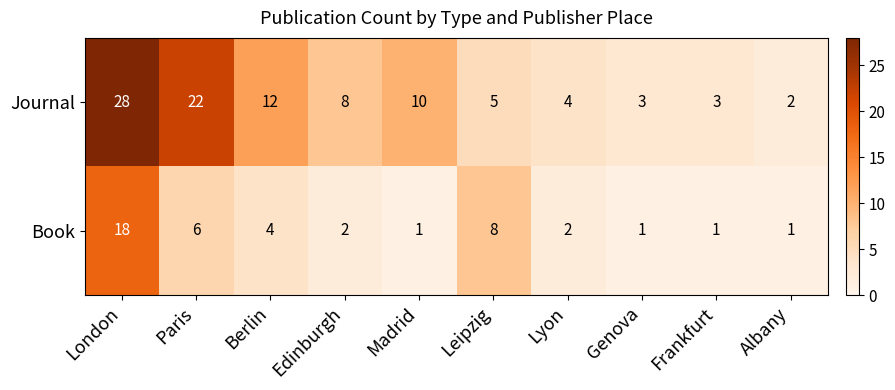

How many categories are shown in the chart?

10